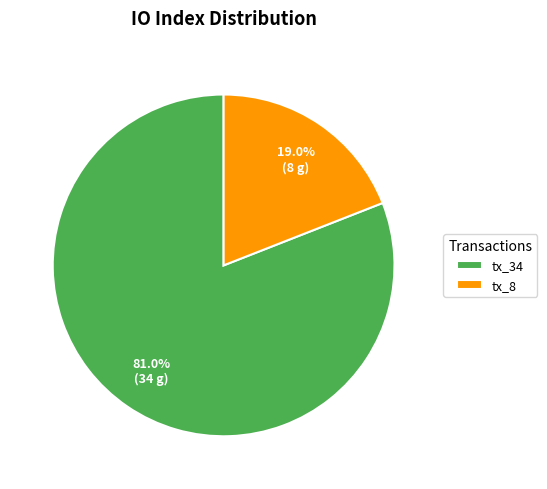

Is it true that tx_8 is 29% of the pie?

False